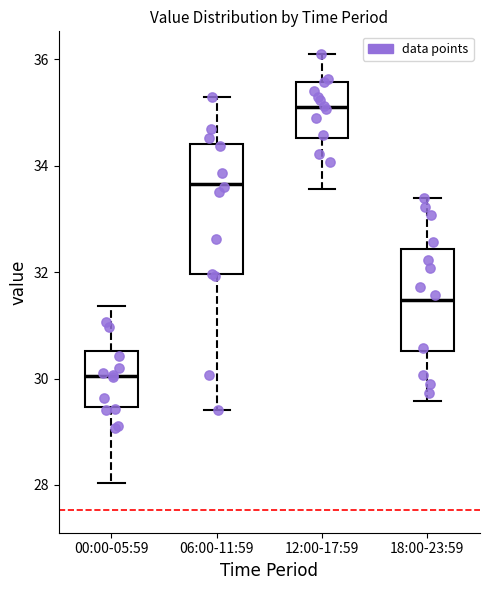

Which box has the highest median line?

12:00-17:59